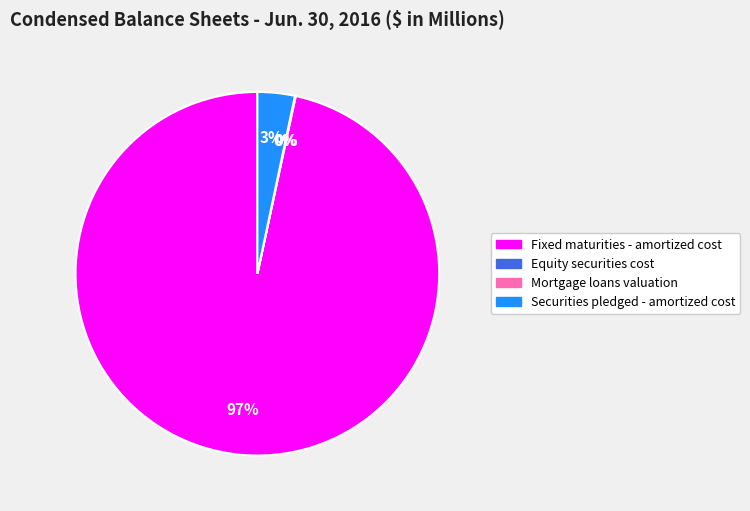

Which category accounts for the majority?

Fixed maturities - amortized cost